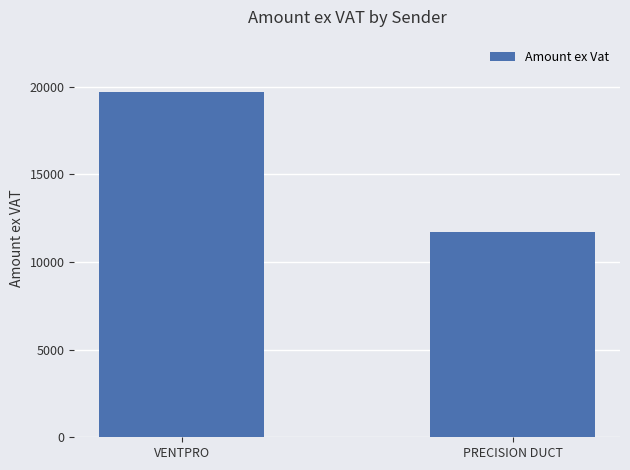

How many data points are above 19724?

1